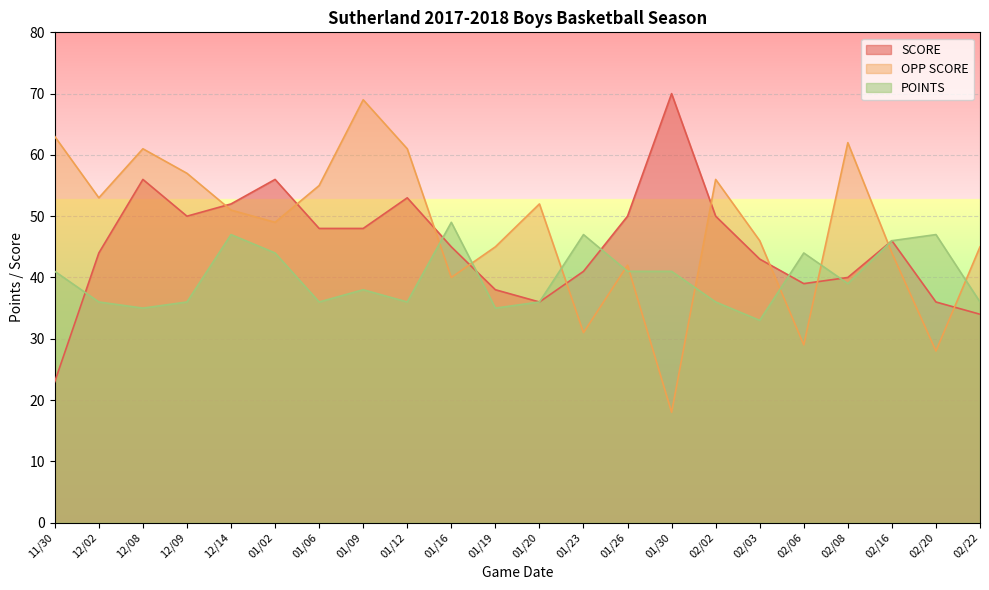

What is the average value of the POINTS series?

40